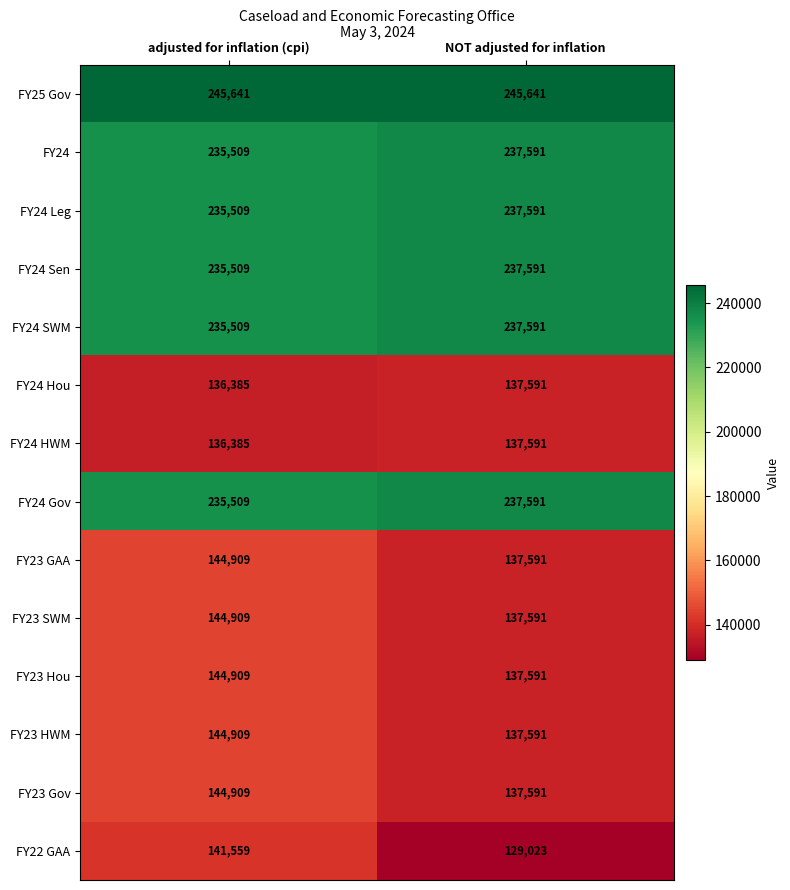

Reading left to right, list all the values displayed in this chart.

FY25 Gov: adjusted for inflation (cpi)=245641	NOT adjusted for inflation=245641
FY24: adjusted for inflation (cpi)=235509	NOT adjusted for inflation=237591
FY24 Leg: adjusted for inflation (cpi)=235509	NOT adjusted for inflation=237591
FY24 Sen: adjusted for inflation (cpi)=235509	NOT adjusted for inflation=237591
FY24 SWM: adjusted for inflation (cpi)=235509	NOT adjusted for inflation=237591
FY24 Hou: adjusted for inflation (cpi)=136385	NOT adjusted for inflation=137591
FY24 HWM: adjusted for inflation (cpi)=136385	NOT adjusted for inflation=137591
FY24 Gov: adjusted for inflation (cpi)=235509	NOT adjusted for inflation=237591
FY23 GAA: adjusted for inflation (cpi)=144909	NOT adjusted for inflation=137591
FY23 SWM: adjusted for inflation (cpi)=144909	NOT adjusted for inflation=137591
FY23 Hou: adjusted for inflation (cpi)=144909	NOT adjusted for inflation=137591
FY23 HWM: adjusted for inflation (cpi)=144909	NOT adjusted for inflation=137591
FY23 Gov: adjusted for inflation (cpi)=144909	NOT adjusted for inflation=137591
FY22 GAA: adjusted for inflation (cpi)=141559	NOT adjusted for inflation=129023